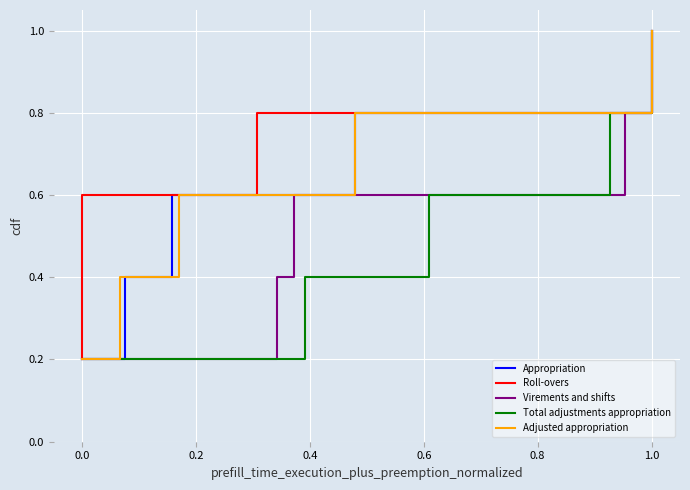

Reading left to right, extract all data points from this chart.

Appropriation: 0.2	0.4	0.6	0.8	1.0
Roll-overs: 0.2	0.4	0.6	0.8	1.0
Virements and shifts: 0.2	0.4	0.6	0.8	1.0
Total adjustments appropriation: 0.2	0.4	0.6	0.8	1.0
Adjusted appropriation: 0.2	0.4	0.6	0.8	1.0